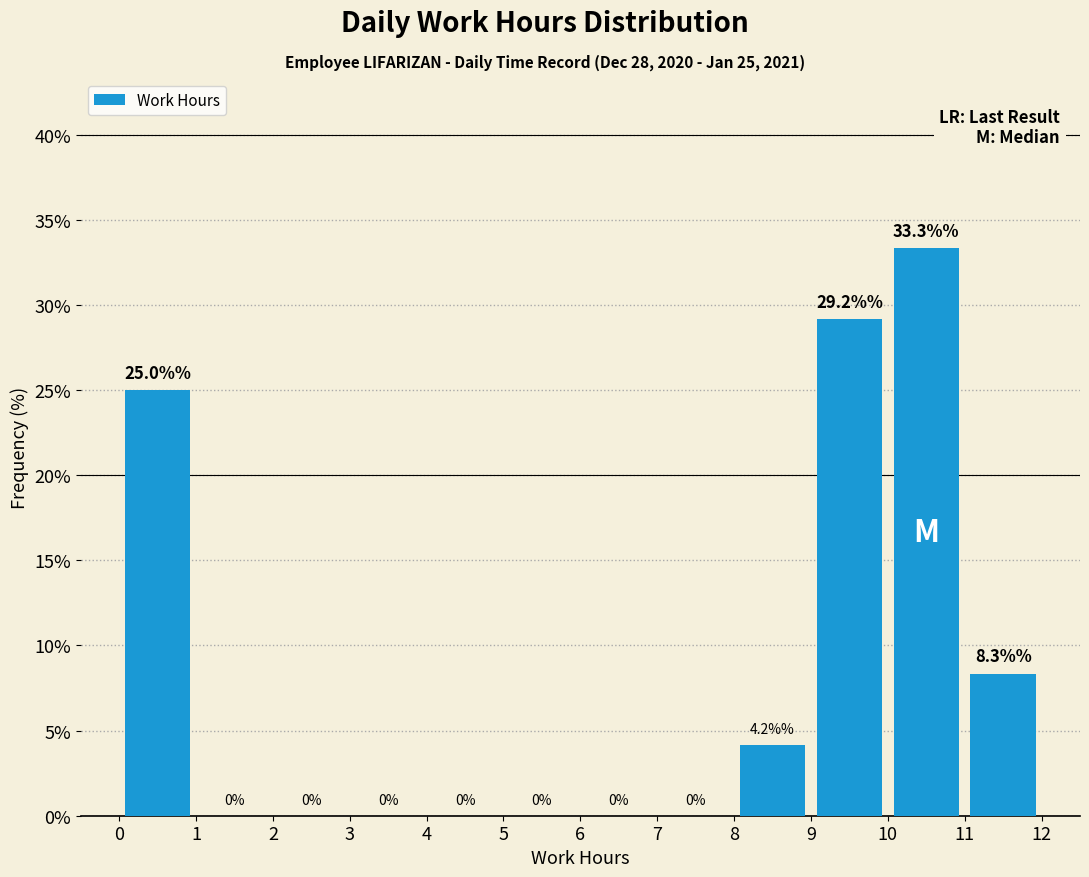

Over which range of the x-axis is the bar tallest?

10 to 11